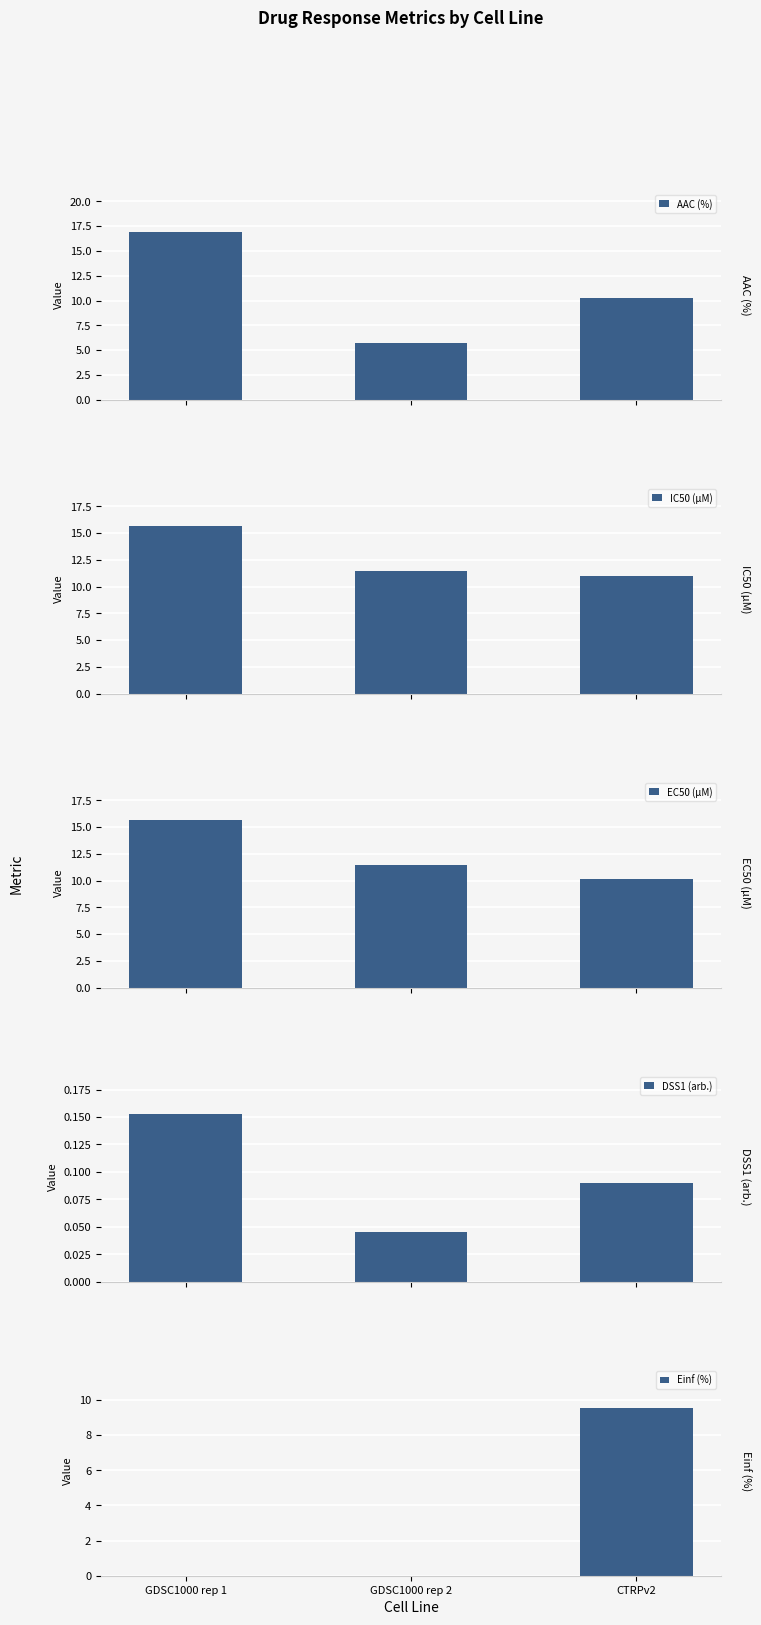

What is the difference between the AAC (%) values at GDSC1000 rep 2 and CTRPv2?

4.6